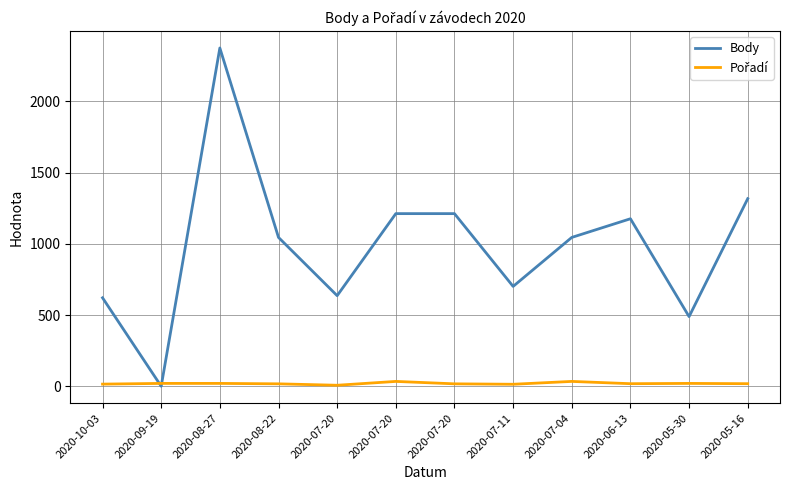

Does the chart display data point markers on the line(s)?

No